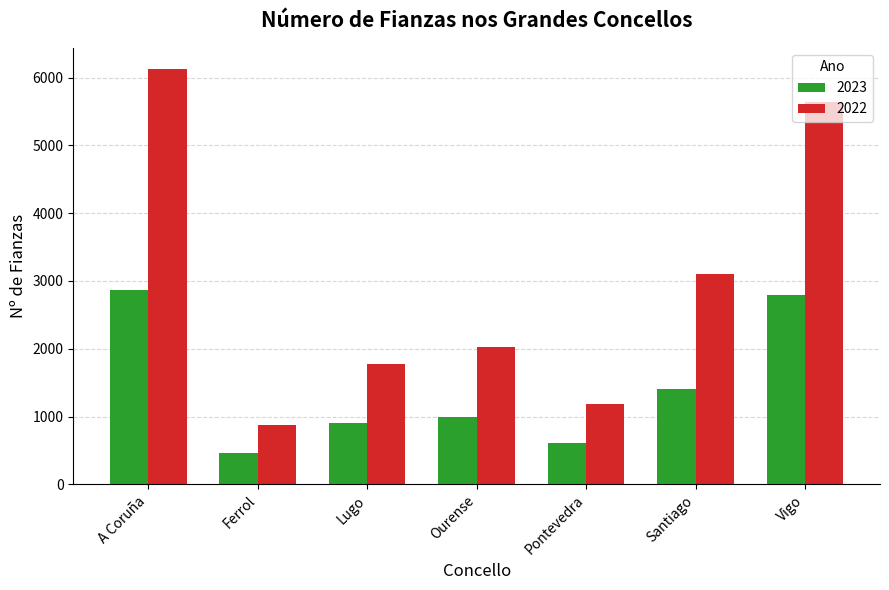

Read the 2023 value at Santiago.

1408